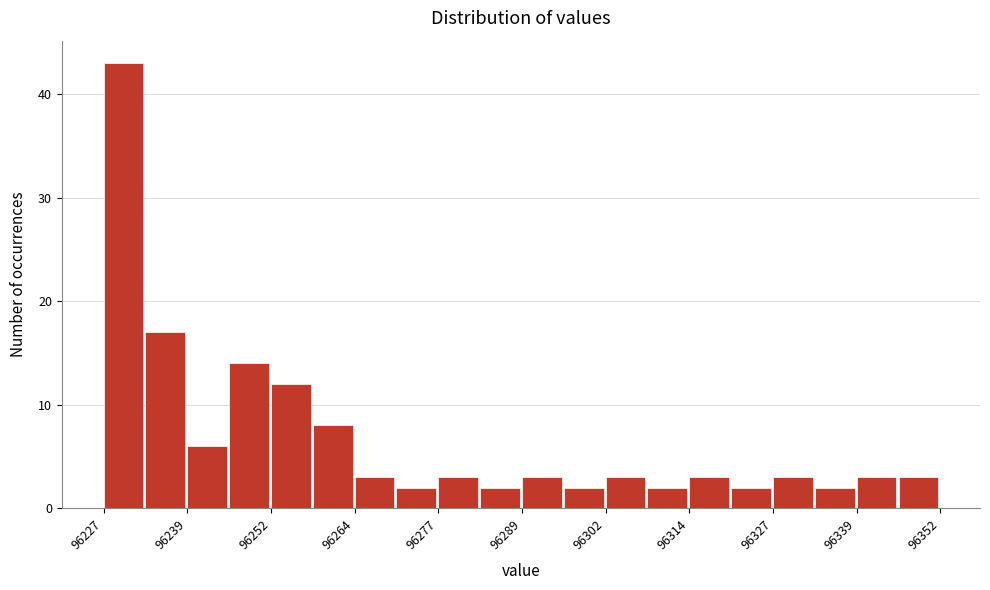

Around what value on the x-axis is the tallest bar? Give the approximate position of its centre, as read against the axis.

96230